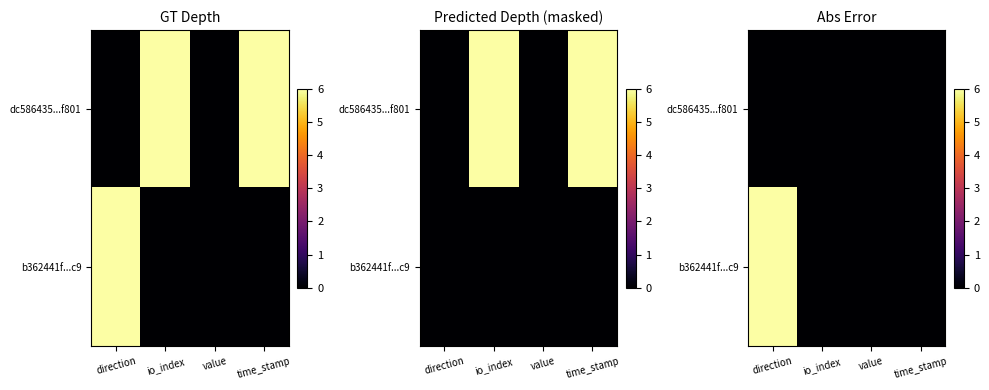

At which category does the chart reach its minimum across all series?

direction